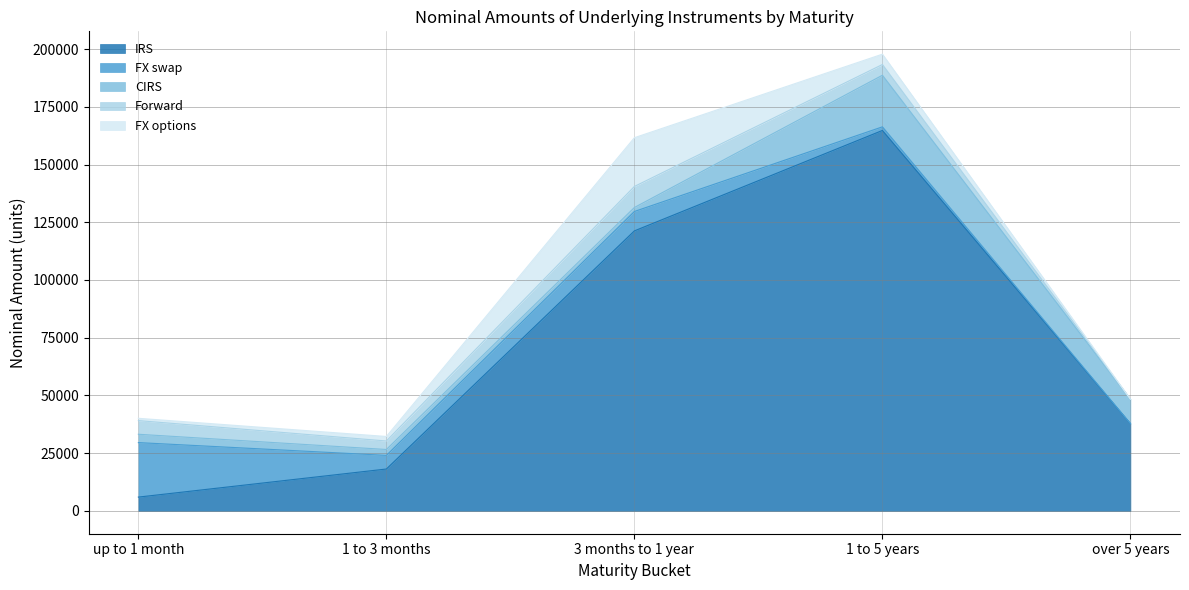

At which label is CIRS closest to 12035?

over 5 years